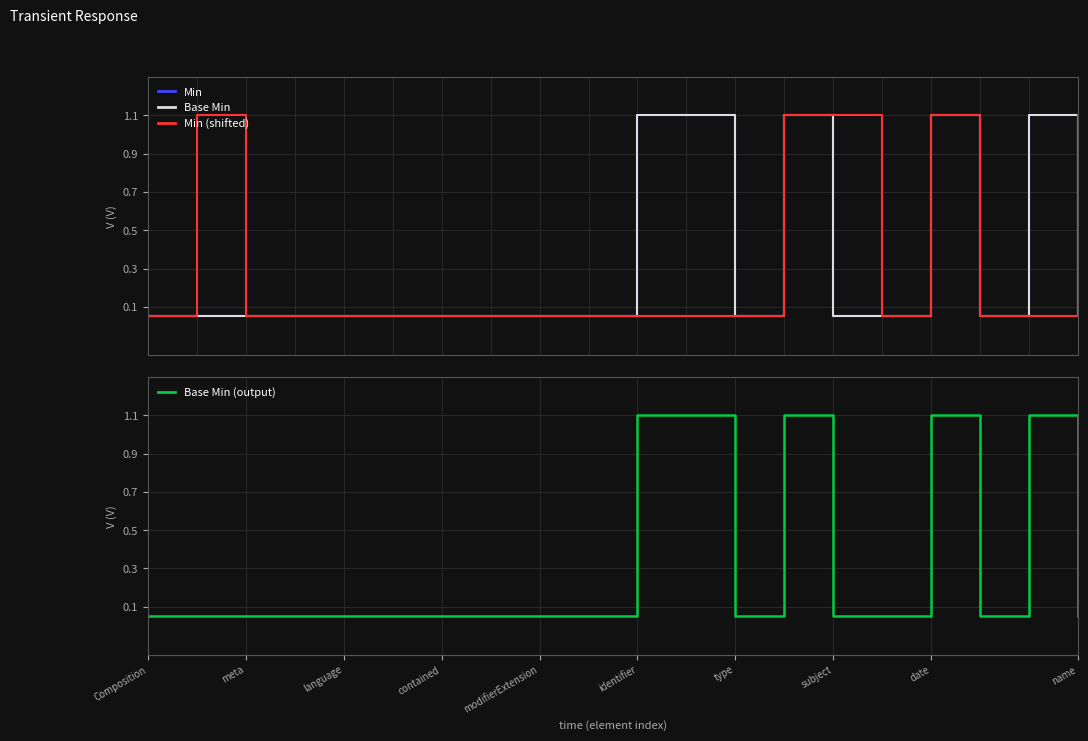

What is the spread (max minus min) of values at 11?

1.1